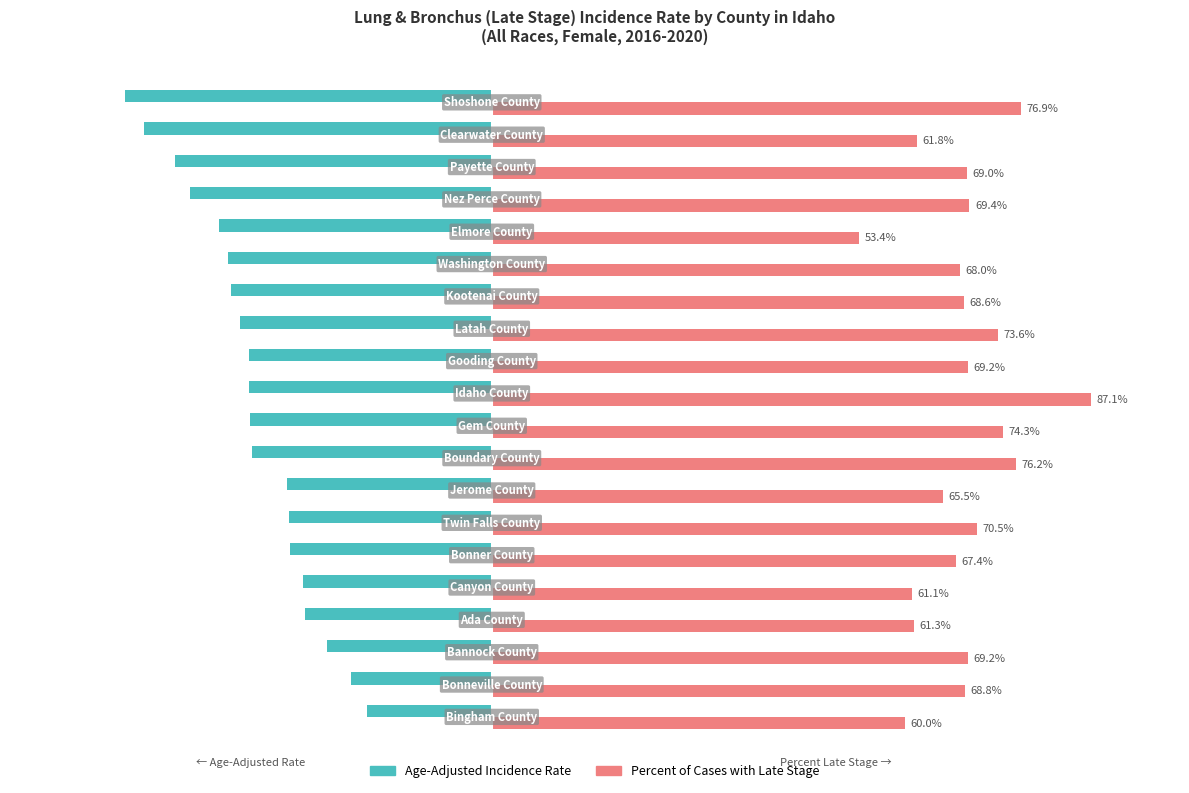

Which series has the largest range (max minus min)?

Age-Adjusted Incidence Rate